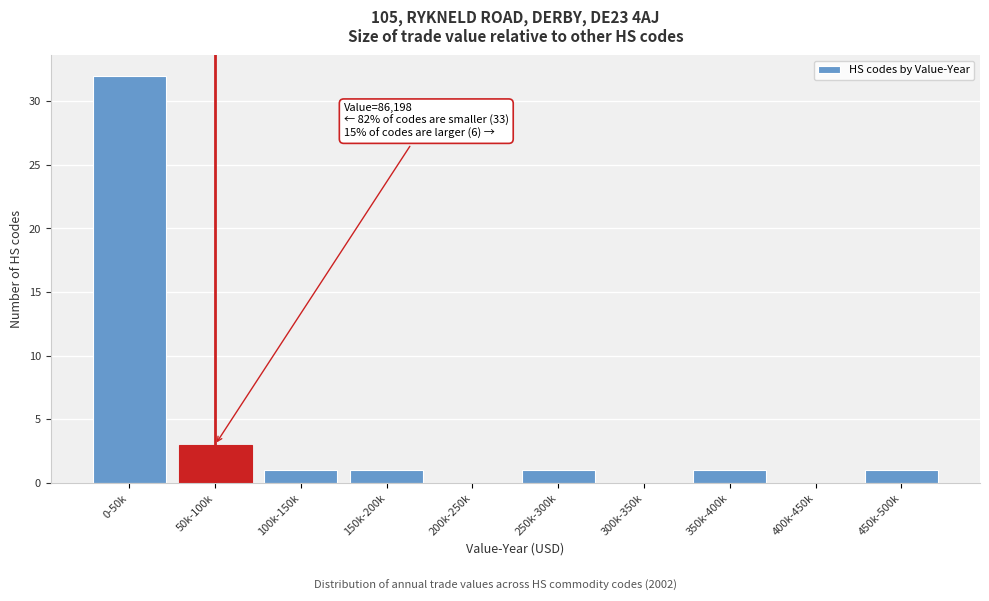

Reading left to right, what are all the values shown in this chart?

0-50k=32	50k-100k=3	100k-150k=1	150k-200k=1	200k-250k=0	250k-300k=1	300k-350k=0	350k-400k=1	400k-450k=0	450k-500k=1